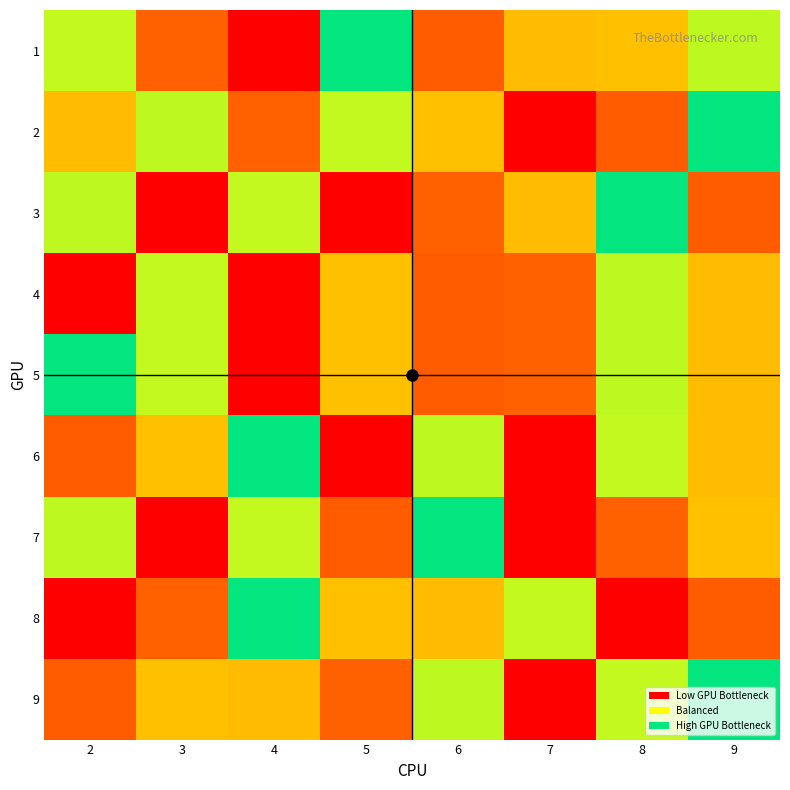

Reading left to right, what are all the values shown in this chart?

1: 2=6	3=2	4=9	5=5	6=8	7=7	8=3	9=4
2: 2=7	3=4	4=2	5=6	6=3	7=9	8=8	9=5
3: 2=4	3=1	4=6	5=9	6=2	7=7	8=5	9=8
4: 2=9	3=6	4=1	5=3	6=8	7=2	8=4	9=7
5: 2=5	3=6	4=1	5=3	6=8	7=2	8=4	9=7
6: 2=8	3=3	4=5	5=9	6=4	7=1	8=6	9=7
7: 2=4	3=9	4=6	5=8	6=5	7=1	8=2	9=3
8: 2=1	3=2	4=5	5=3	6=7	7=6	8=9	9=8
9: 2=8	3=3	4=7	5=2	6=4	7=9	8=6	9=5